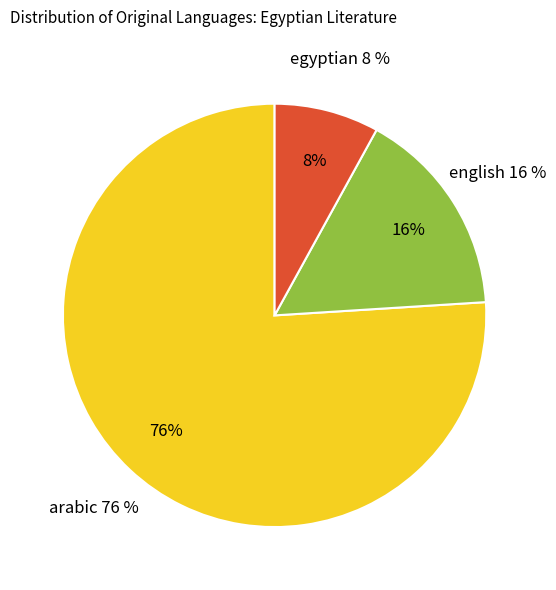

Approximately how many times larger is the value at english compared to egyptian?

2.0